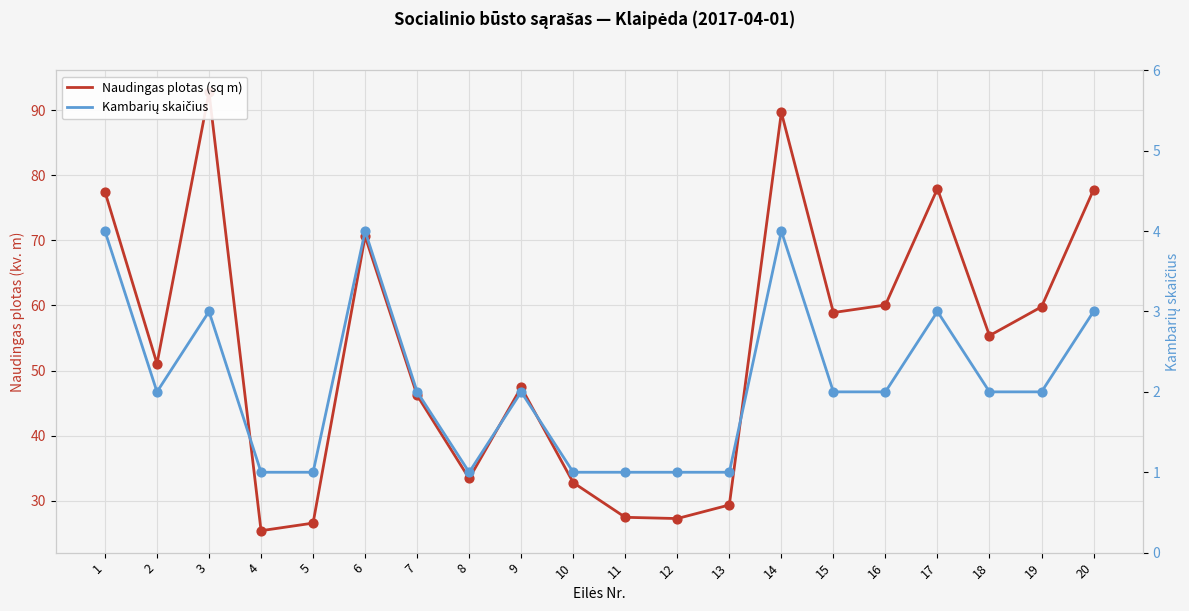

At how many categories does at least one series exceed 41?

13